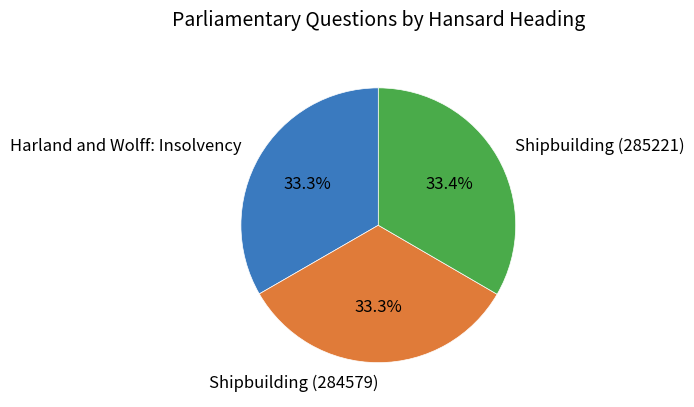

How many segments does this pie chart have?

3